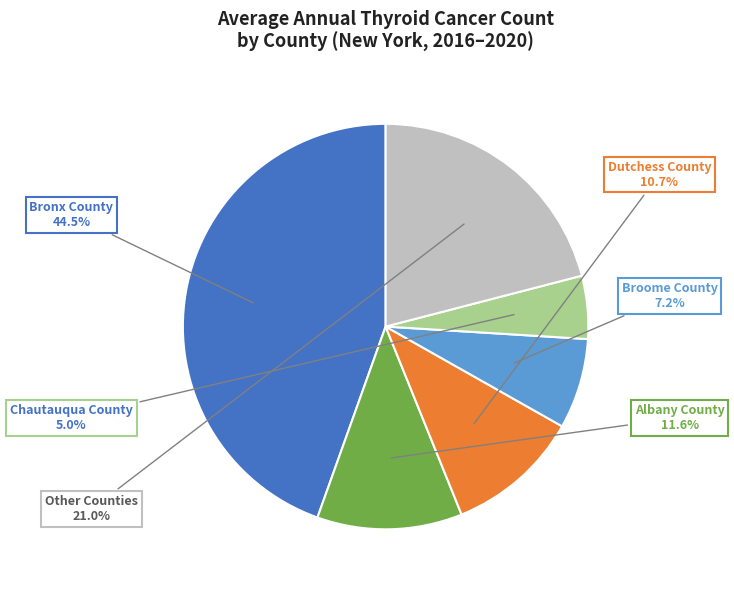

Is there a majority slice in this chart?

No